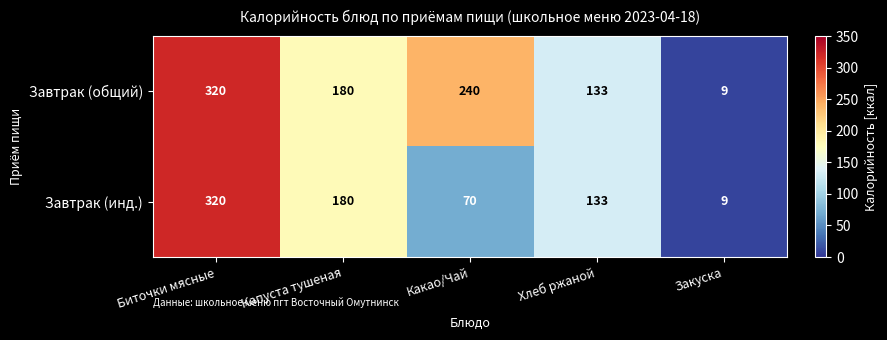

What value does the Завтрак (инд.) series have at Биточки мясные, to the nearest 10?

320